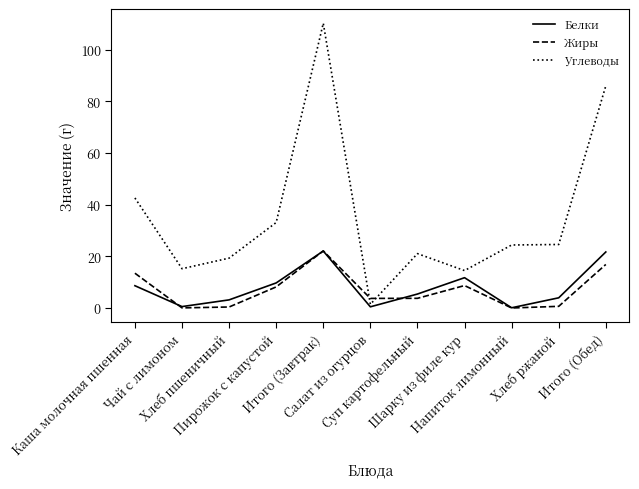

What is the maximum value for Жиры?

22.1